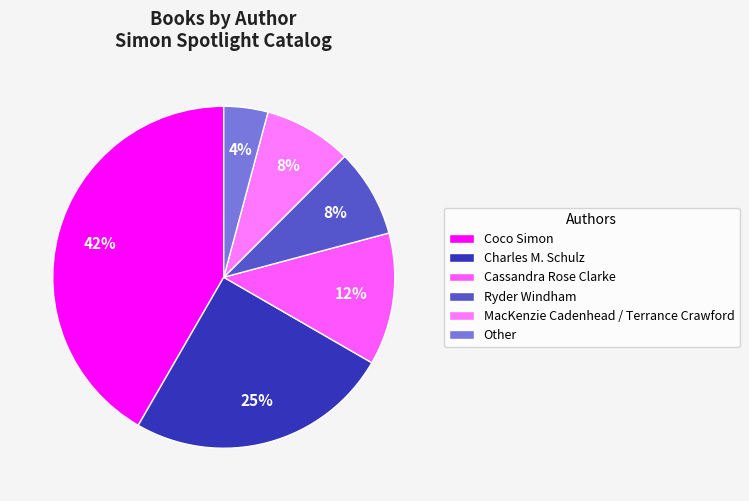

To the nearest percent, what portion does Coco Simon represent?

42%